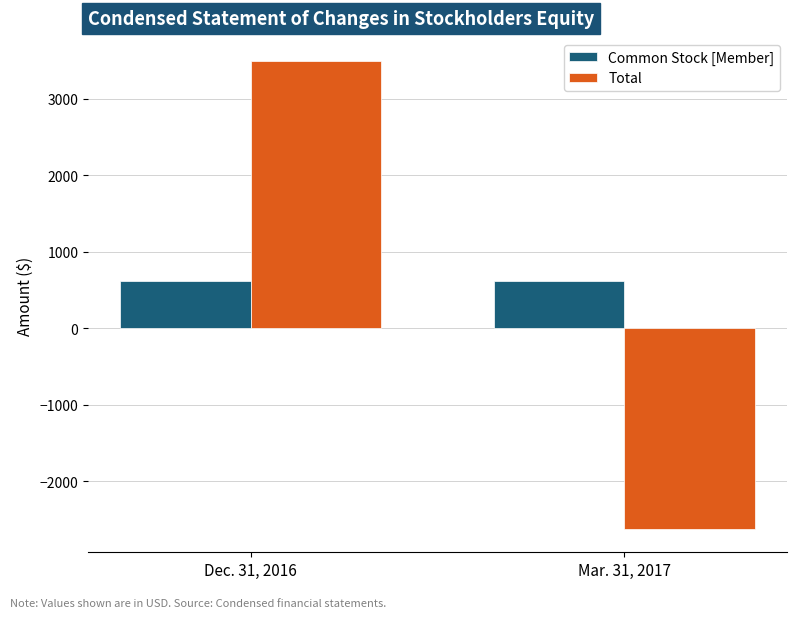

What is the minimum value shown in the chart?

-2626